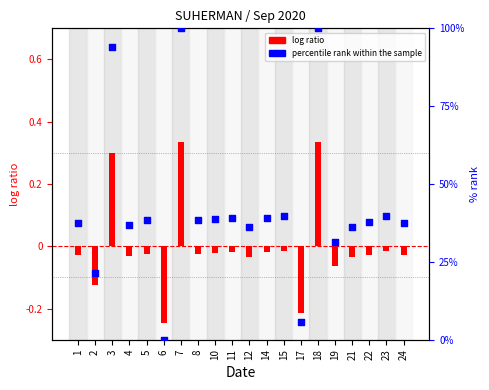

Which series has the largest total across all categories?

percentile rank within the sample